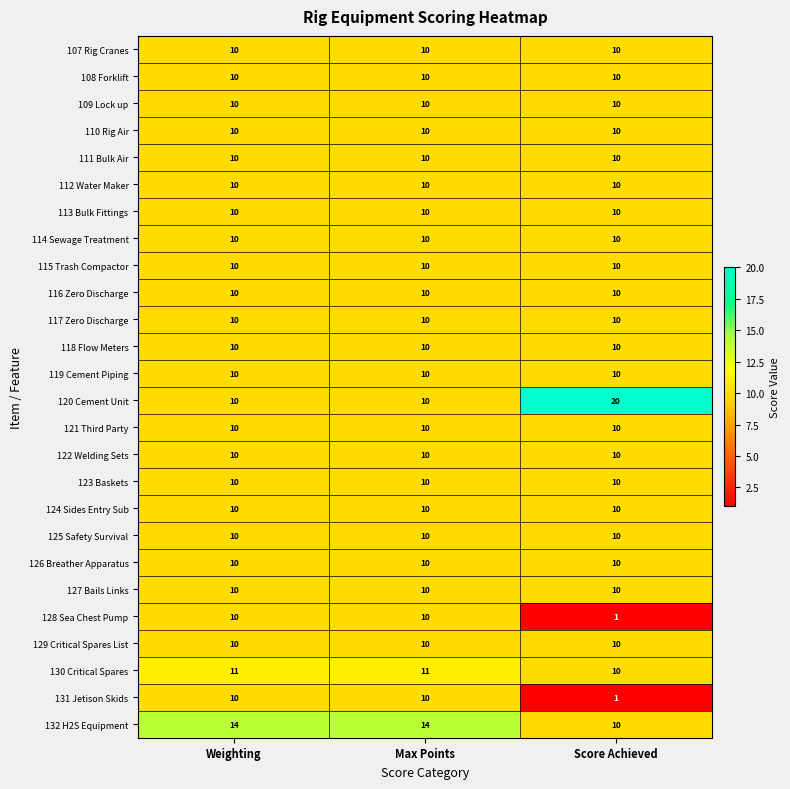

What is the sum of the 113 Bulk Fittings values at Weighting and Score Achieved?

20